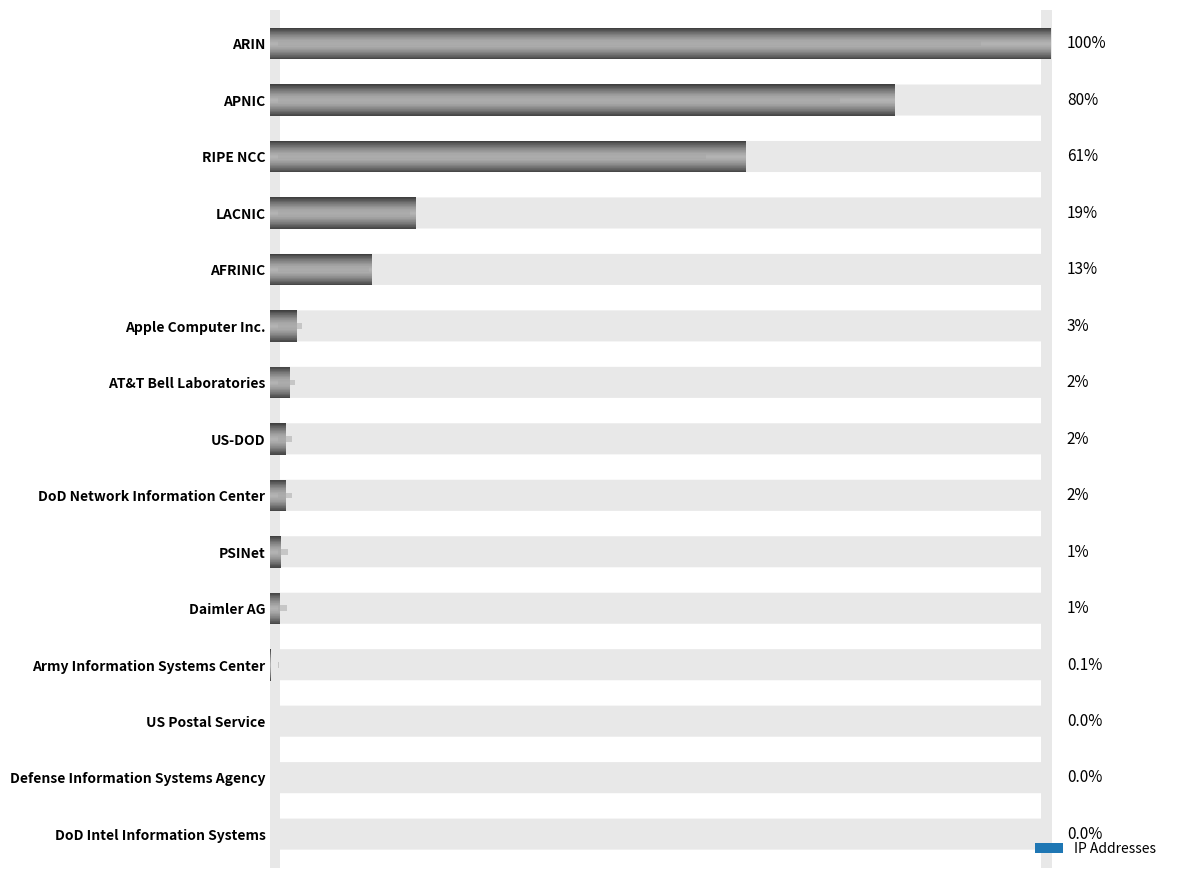

What is the difference between the maximum and minimum values?

1403958796